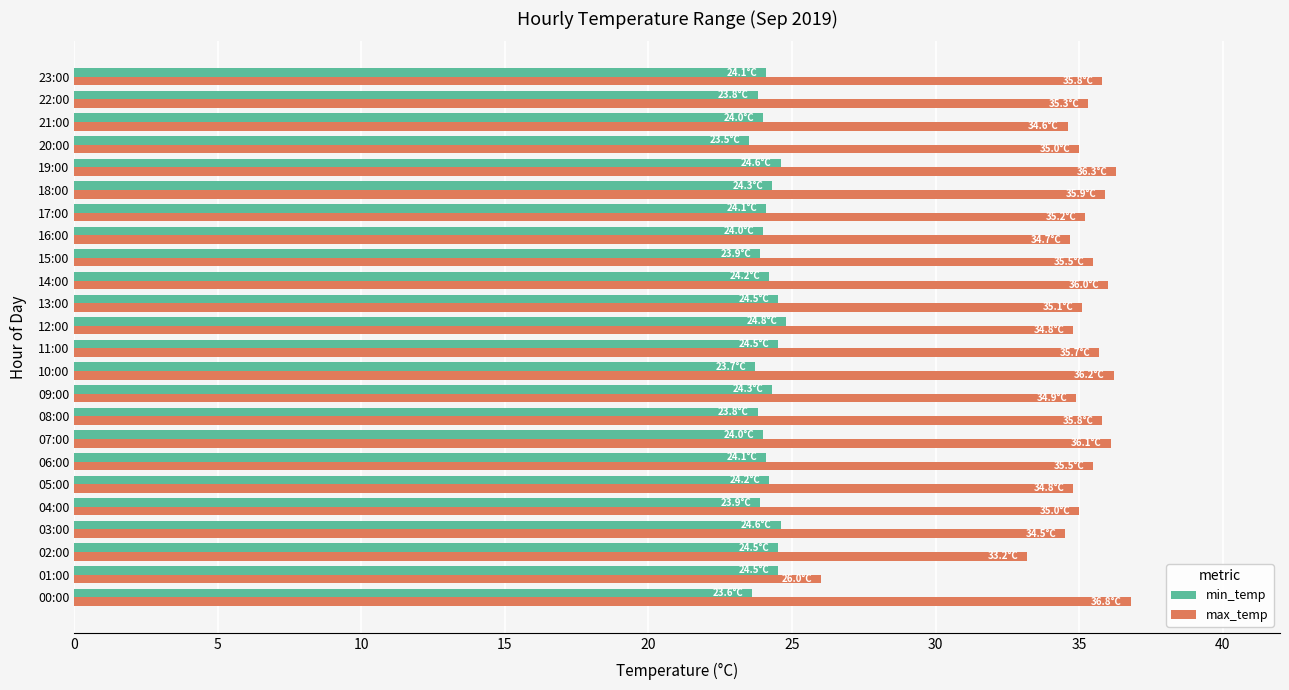

What is the difference between the maximum and minimum values in the max_temp series?

10.8